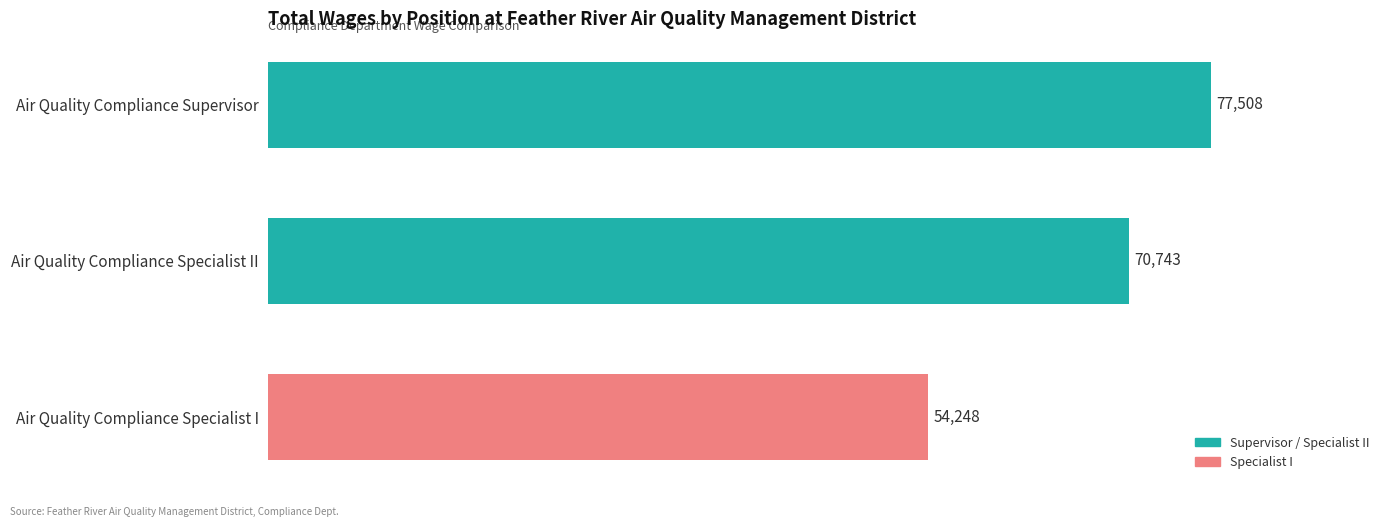

List the labels in order of value, smallest first.

Air Quality Compliance Specialist I, Air Quality Compliance Specialist II, Air Quality Compliance Supervisor